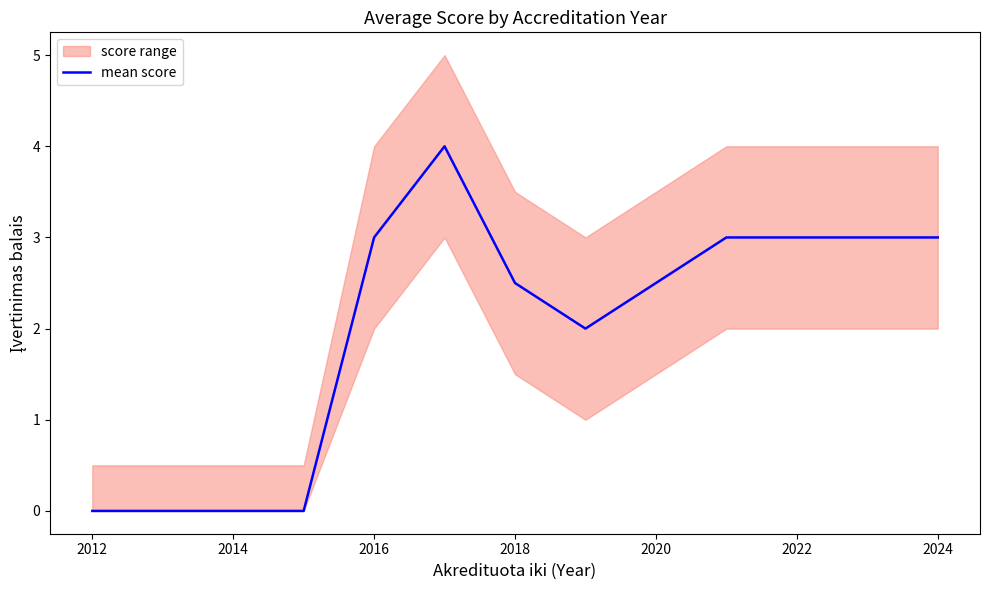

What is the highest value of the mean score series?

4.0